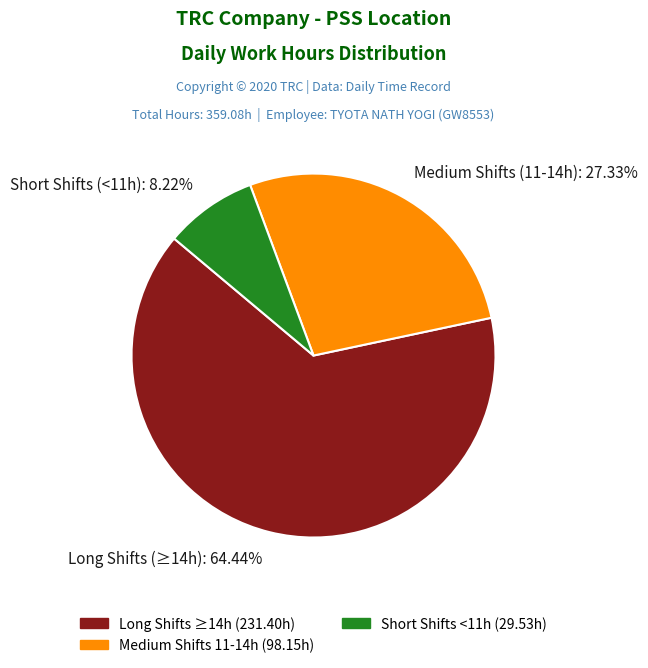

To the nearest percent, what is the average slice percentage?

33%